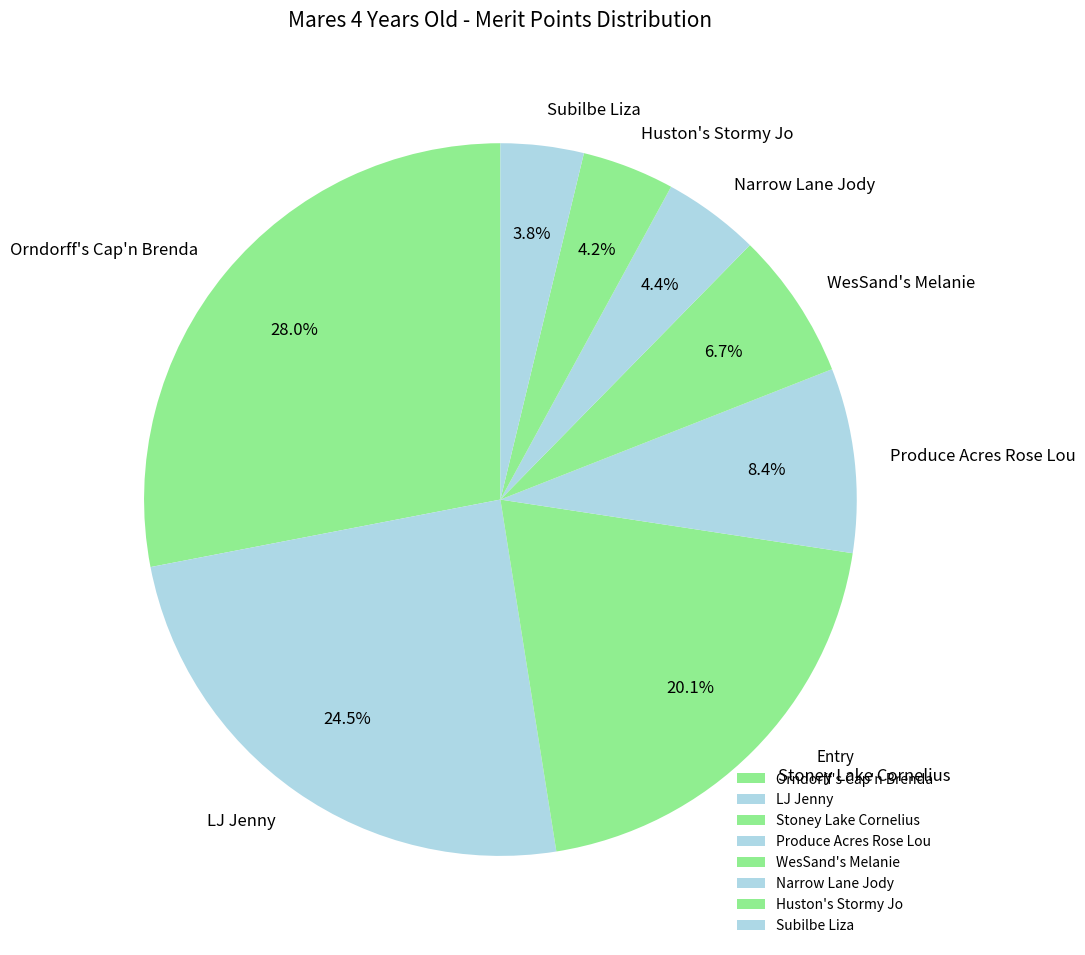

To the nearest percent, what percentage of the pie is Orndorff's Cap'n Brenda?

28%